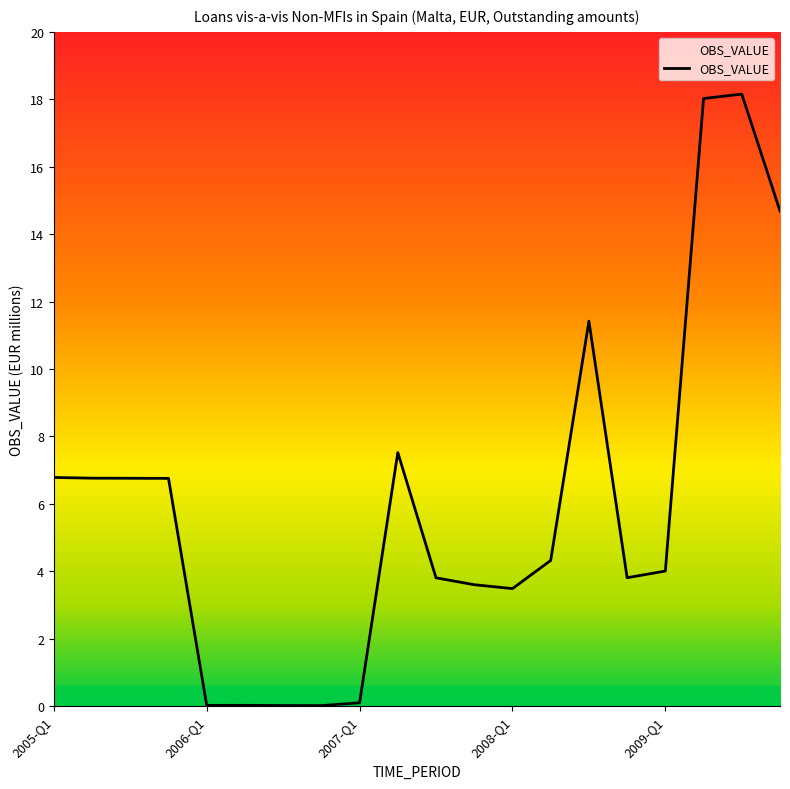

What is the greatest value displayed?

18.2